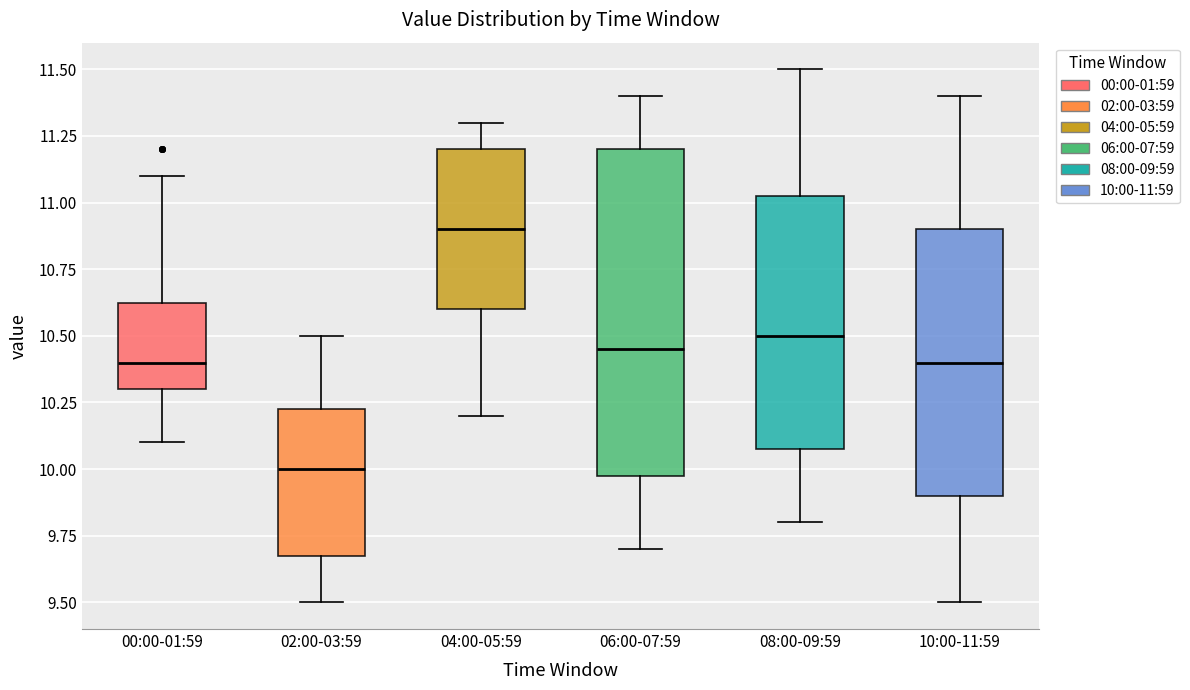

Reading left to right, transcribe this box plot: for each box, give where its median line is, the range the box spans, and where its two whiskers end, as read against the y-axis. The values are not printed on the chart, so give them approximately, as read against the axis.

00:00-01:59: median 10.40, box 10.30 to 10.65, whiskers 10.10 to 11.10
02:00-03:59: median 10.00, box 9.70 to 10.25, whiskers 9.50 to 10.50
04:00-05:59: median 10.90, box 10.60 to 11.20, whiskers 10.20 to 11.30
06:00-07:59: median 10.45, box 10.00 to 11.20, whiskers 9.70 to 11.40
08:00-09:59: median 10.50, box 10.10 to 11.05, whiskers 9.80 to 11.50
10:00-11:59: median 10.40, box 9.90 to 10.90, whiskers 9.50 to 11.40